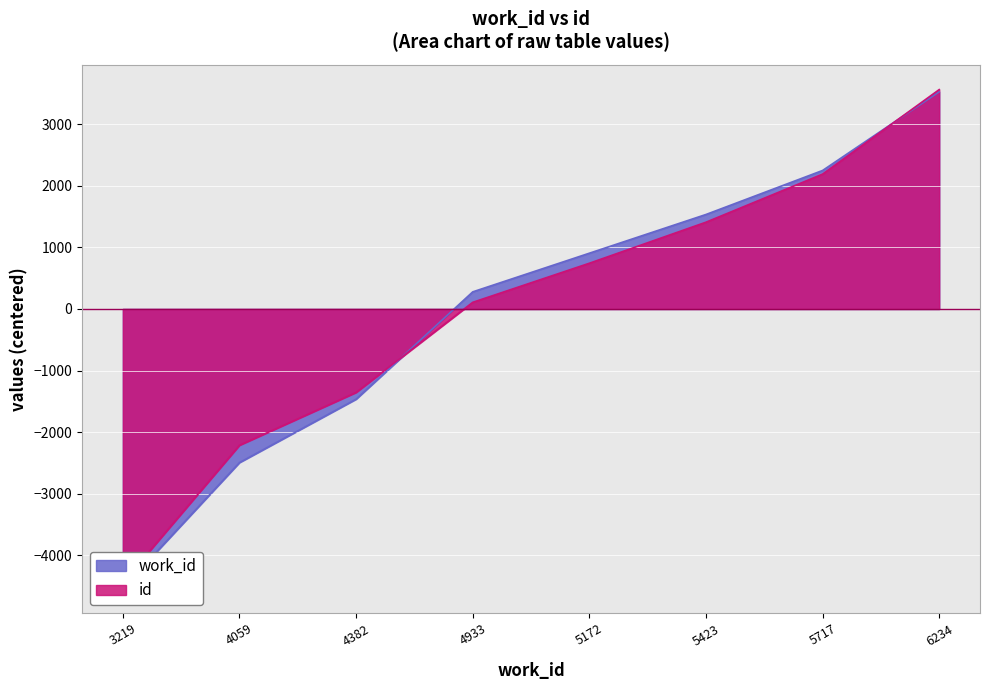

True or false: id and work_id cross at least once.

True